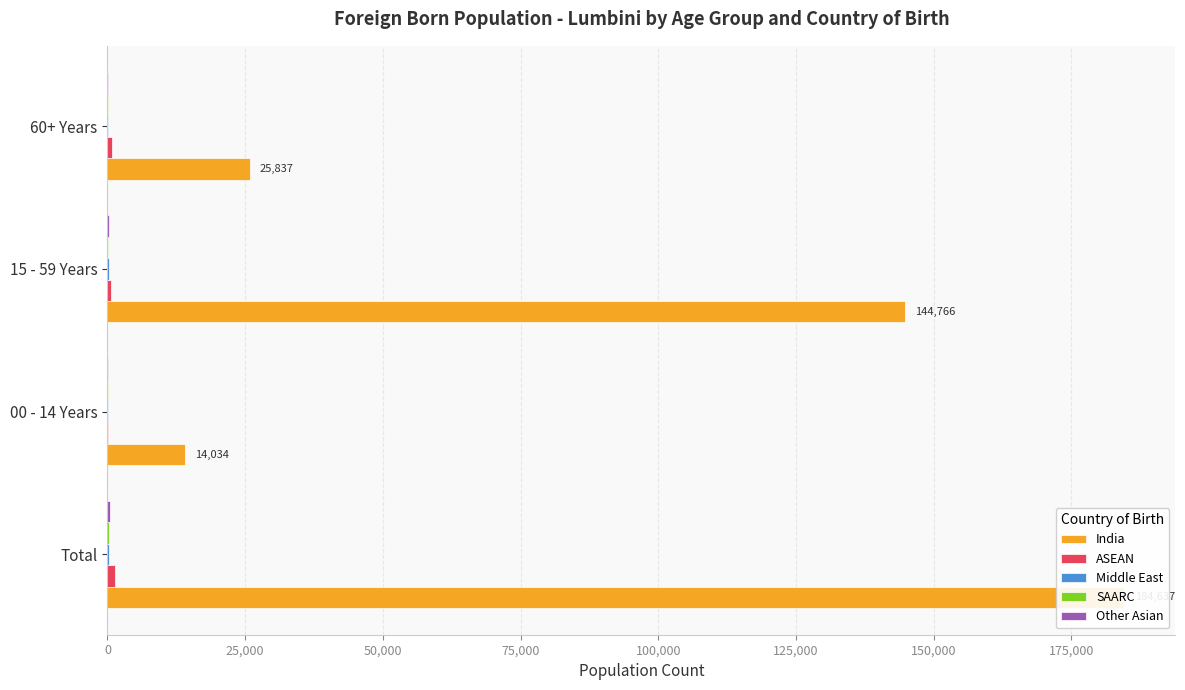

What is the difference between the second highest and second lowest values in the Middle East series?

146